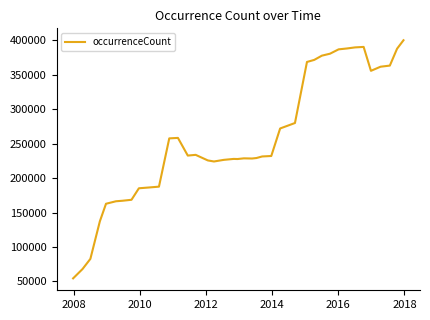

What is the average value?

257652